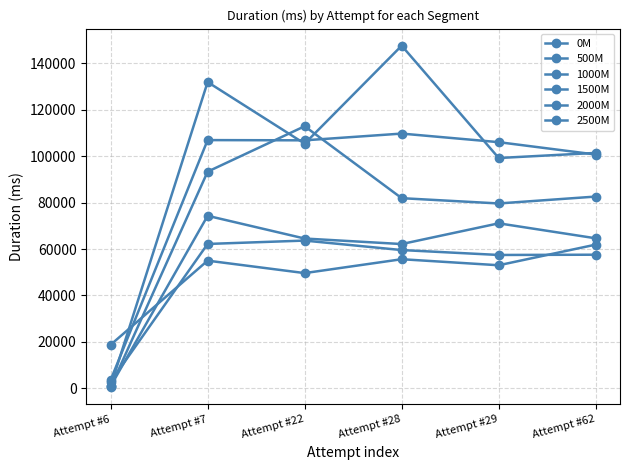

What is the difference between the maximum and minimum values in the 2000M series?

146796